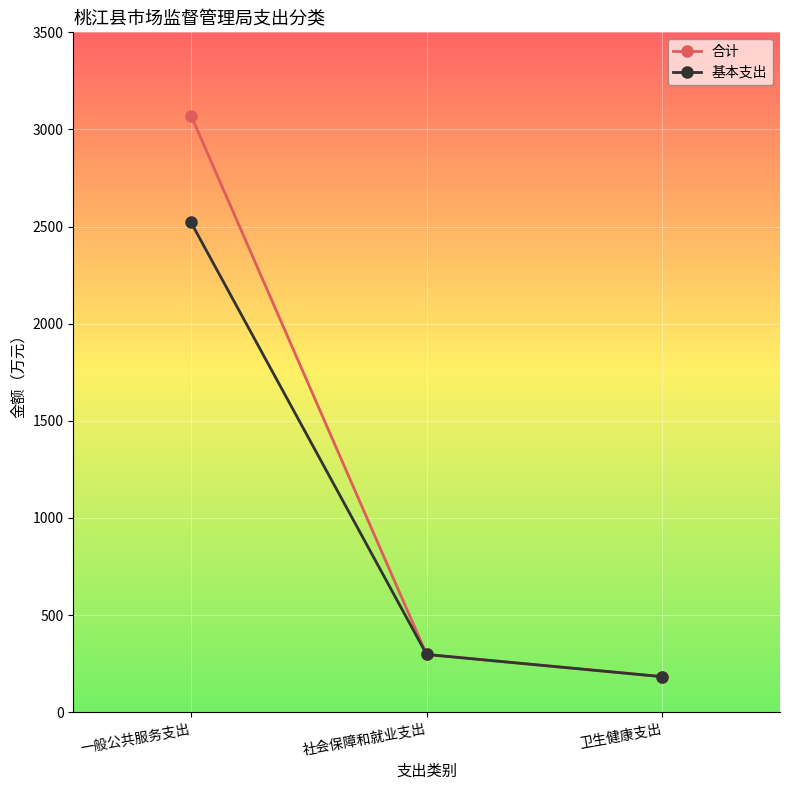

List the series in order of their overall mean, highest first.

合计, 基本支出